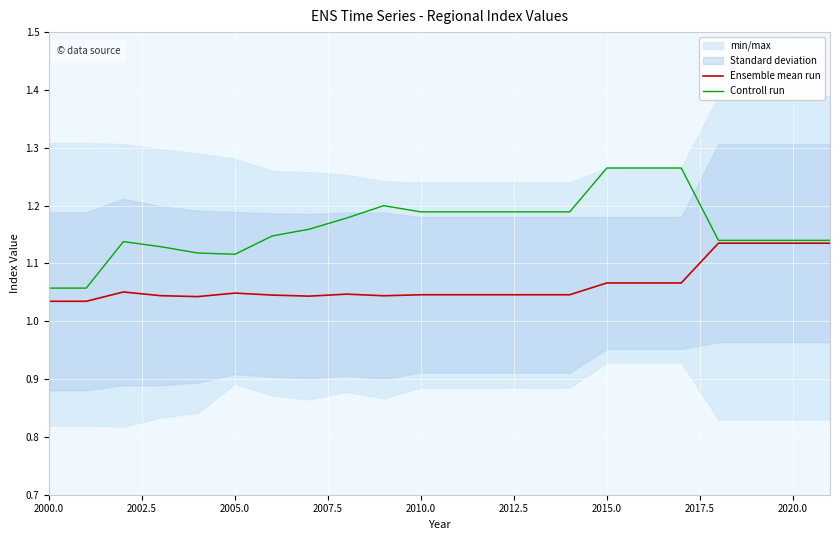

What is the sum of all Controll run values?

25.6